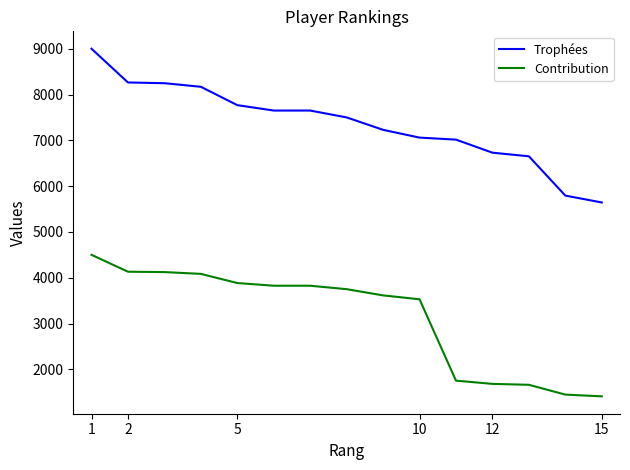

What is the lowest value of the Trophées series?

5643